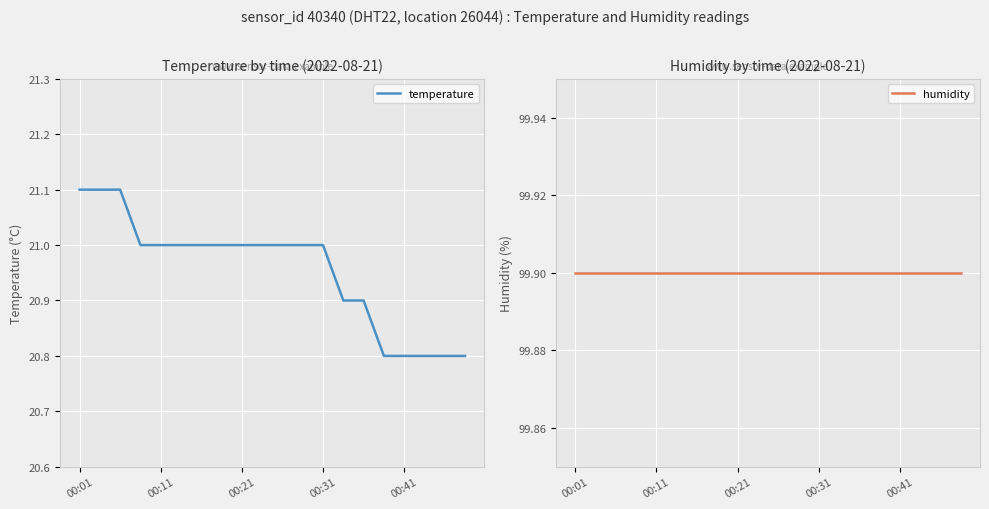

What is the sum of all temperature values?

419.1